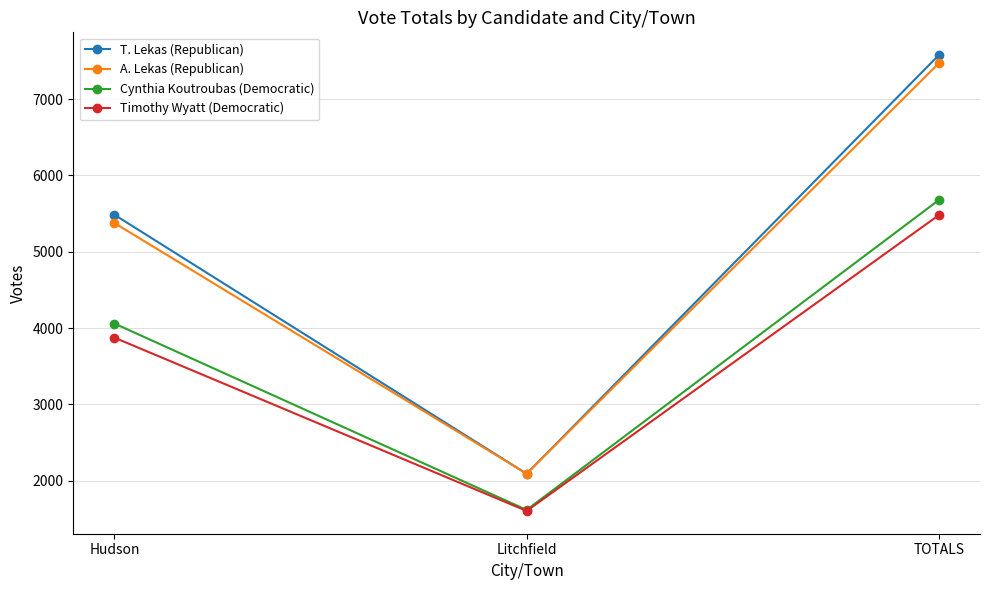

What is the spread (max minus min) of values at Litchfield?

488